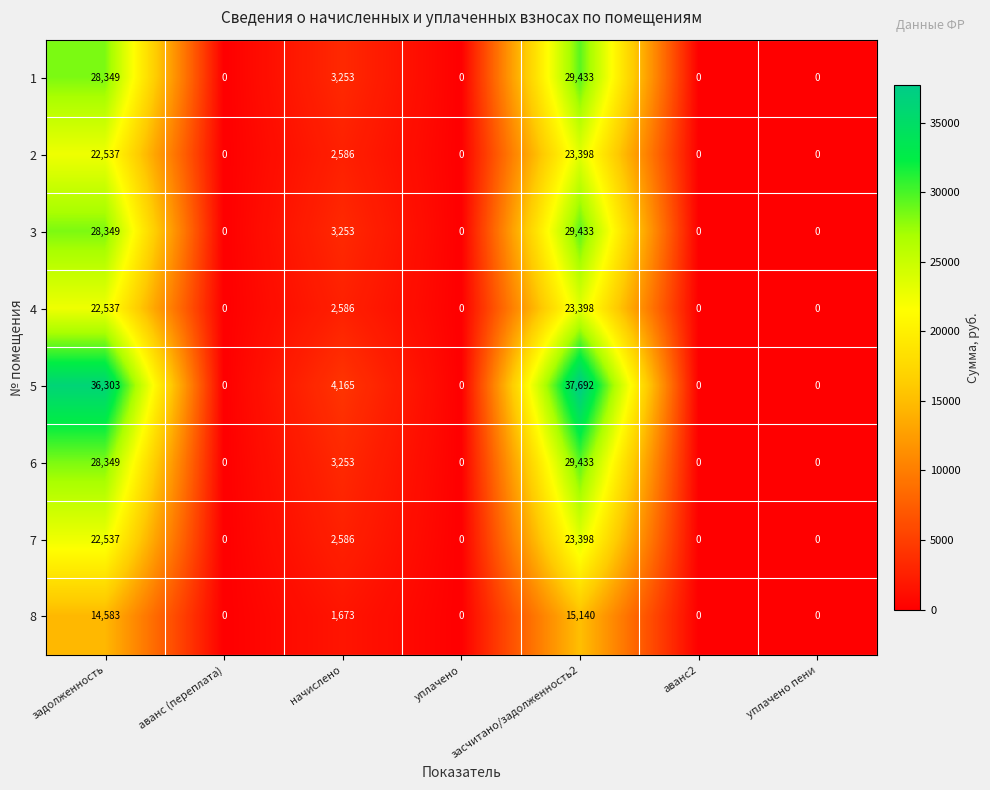

Is it true that 3 equals 29433 at засчитано/задолженность2?

True